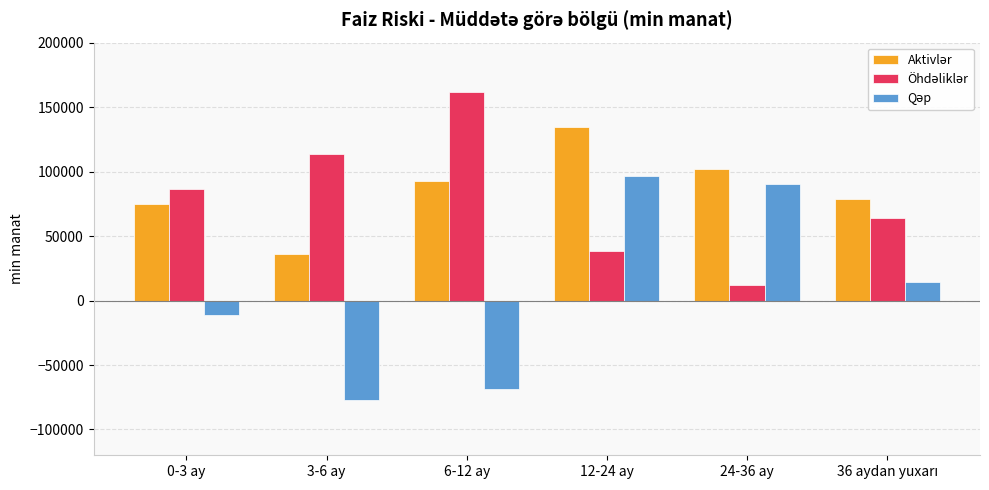

Are the bars horizontal?

No